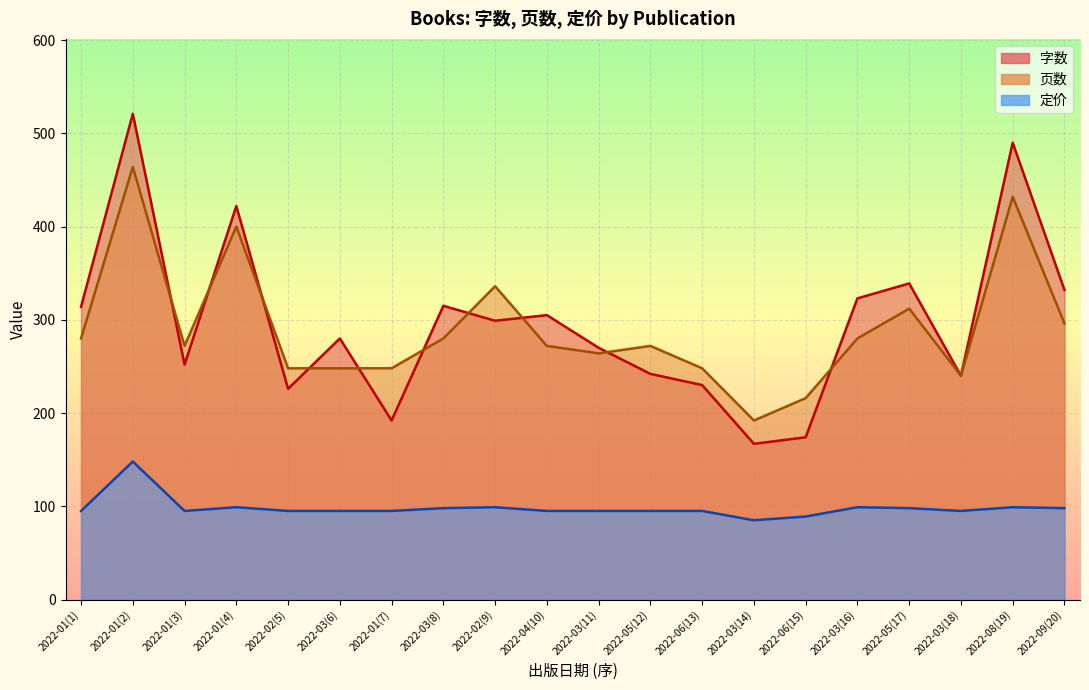

What is the difference between the highest and lowest values at 2022-03(16)?

224